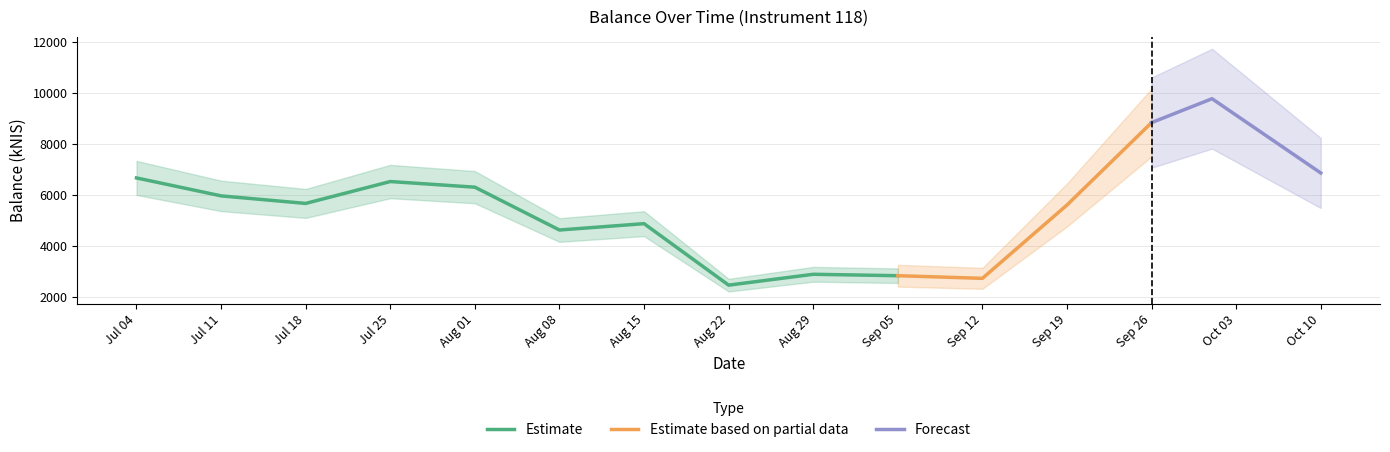

True or false: the data shows 1826.0 at 2024-09-19.

False